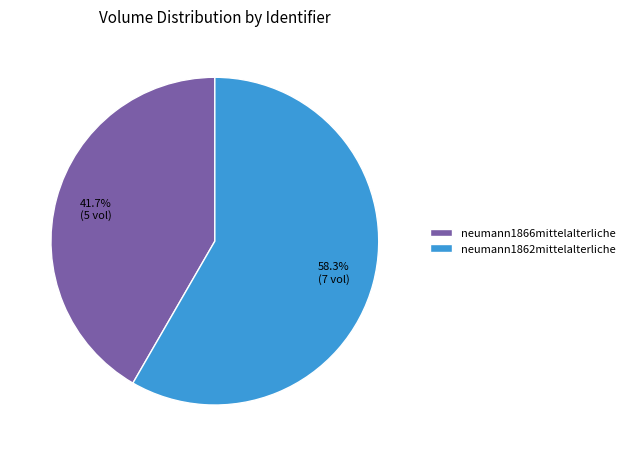

How many slices are in this pie chart?

2